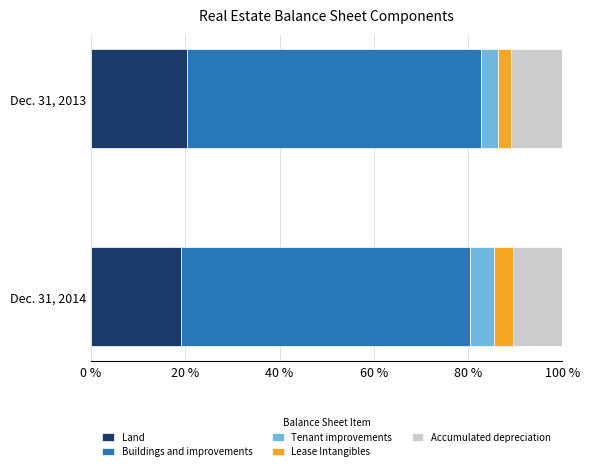

Where is Land nearest to the value 19?

Dec. 31, 2014